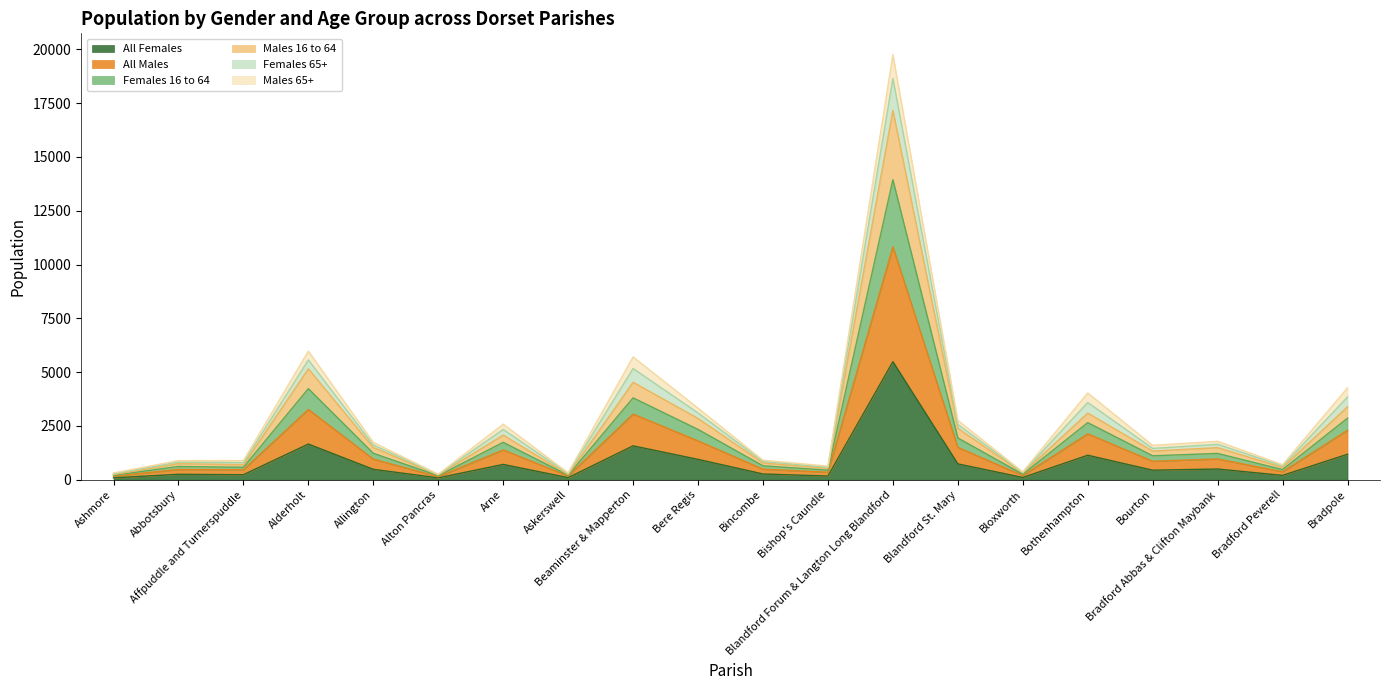

What is the difference between the All Males values at Bloxworth and Askerswell?

55